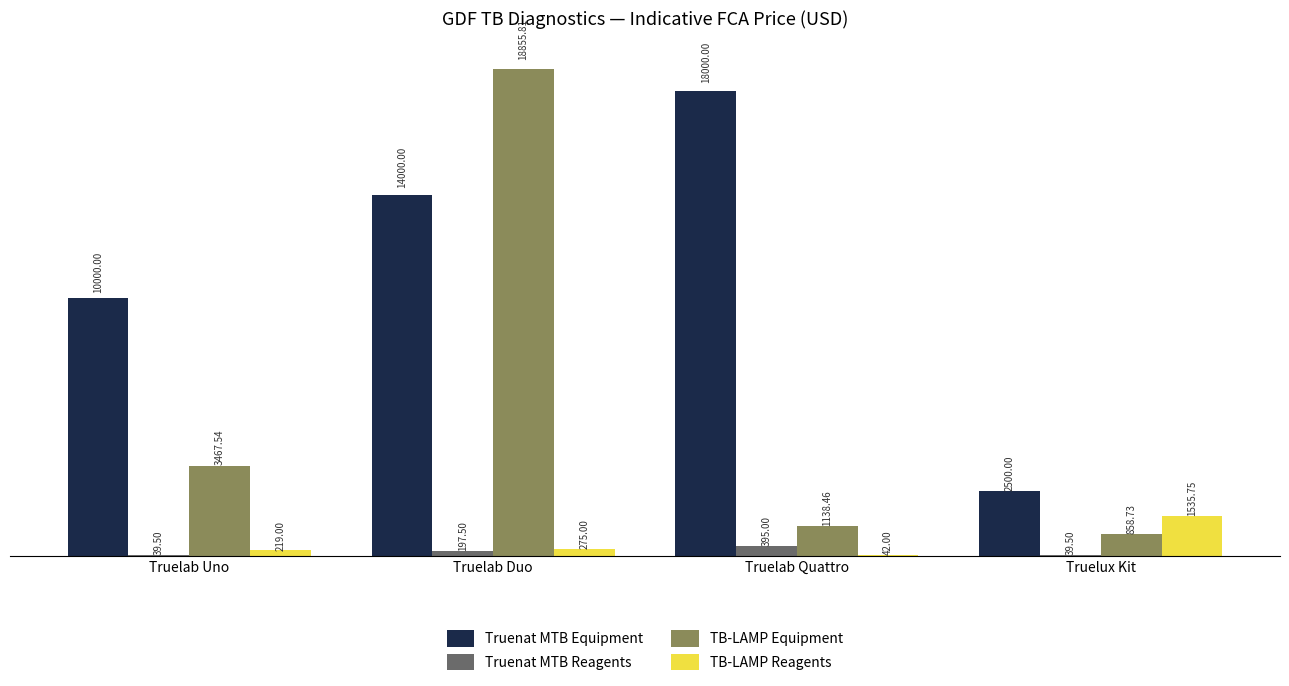

The value of TB-LAMP Reagents at Truelab Uno is 219.0. True or false?

True